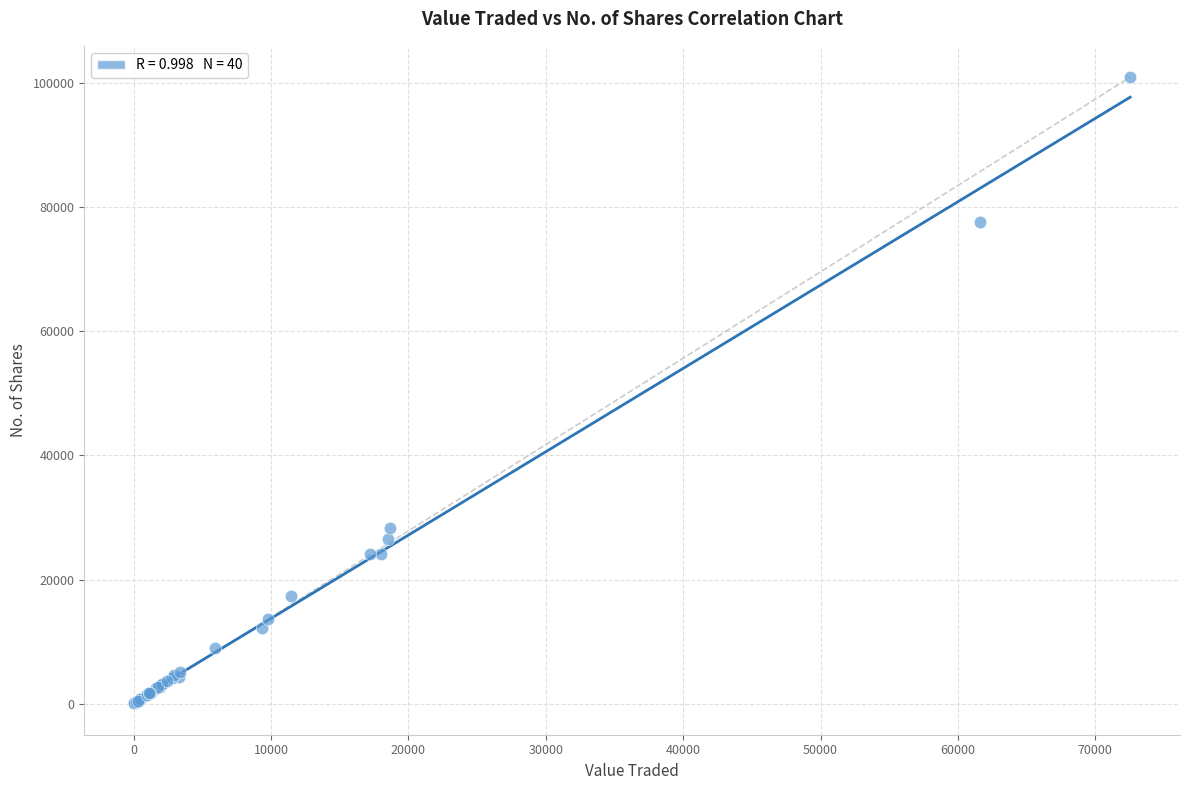

What Y value in the scatter plot is closest to 50481?

28252